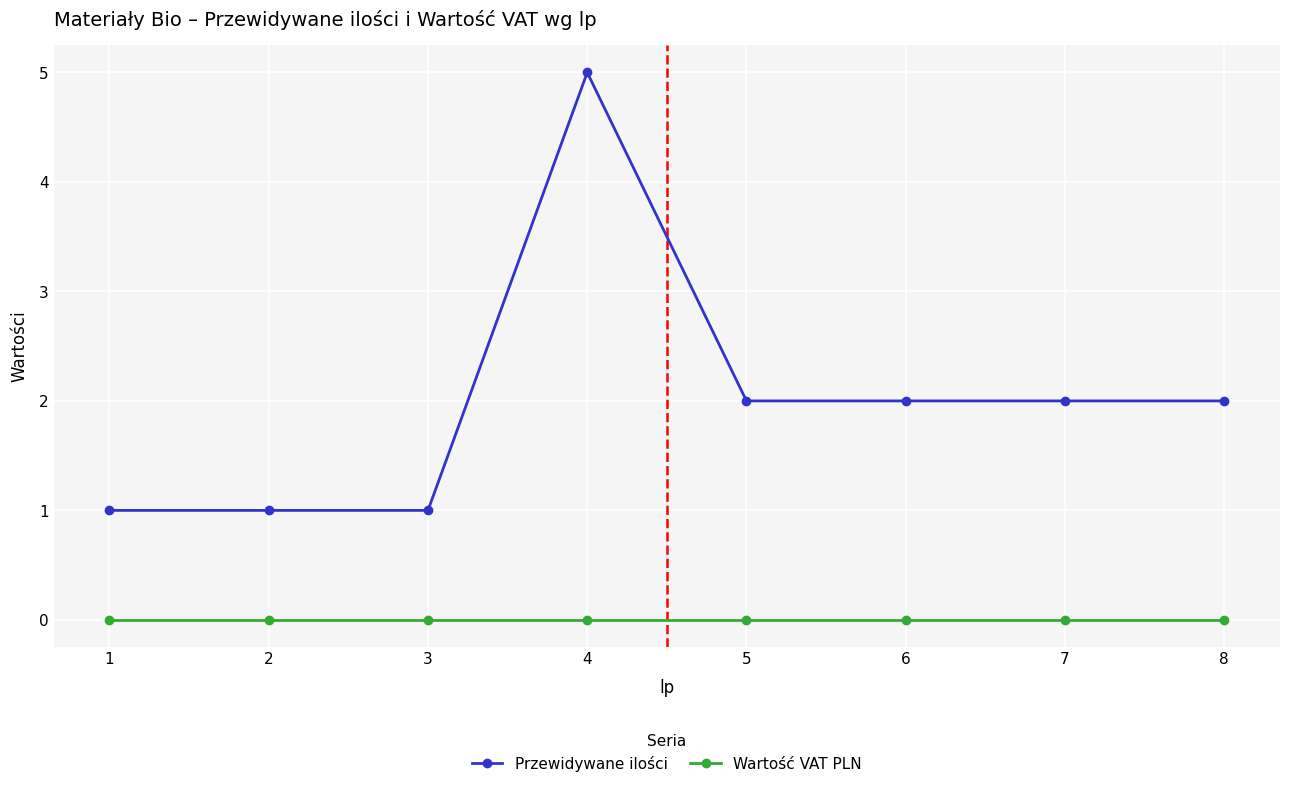

Reading right to left, list all the values displayed in this chart.

Przewidywane ilości: 8=2	7=2	6=2	5=2	4=5	3=1	2=1	1=1
Wartość VAT PLN: 8=0	7=0	6=0	5=0	4=0	3=0	2=0	1=0